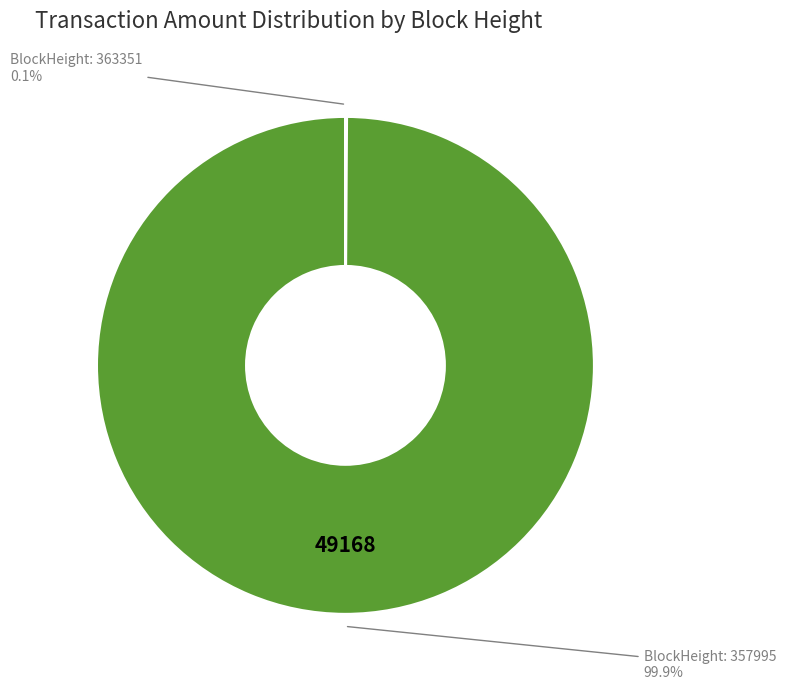

How many slices are in this pie chart?

4